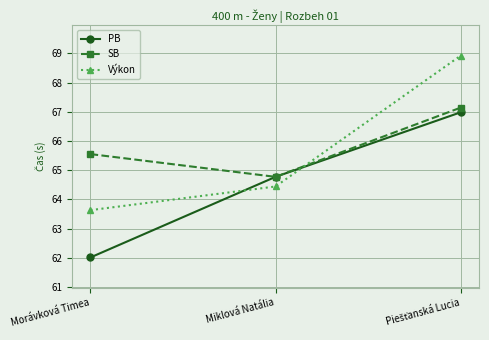

Which series has the widest spread of values?

Výkon